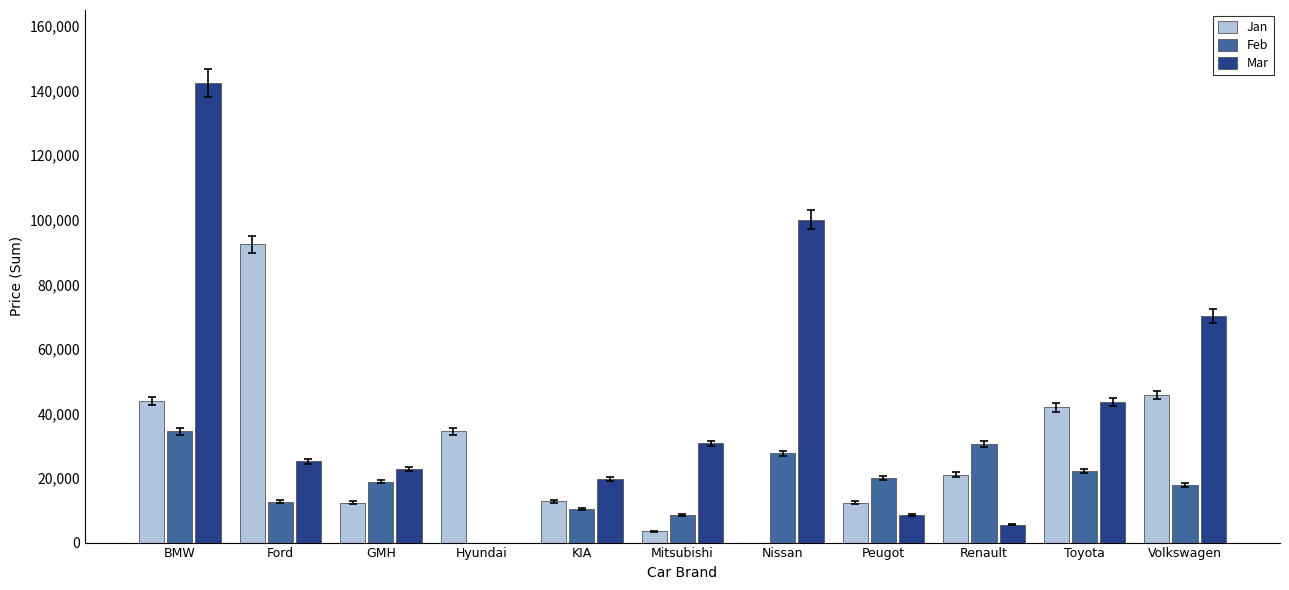

What is the average value of the Mar series?

42593